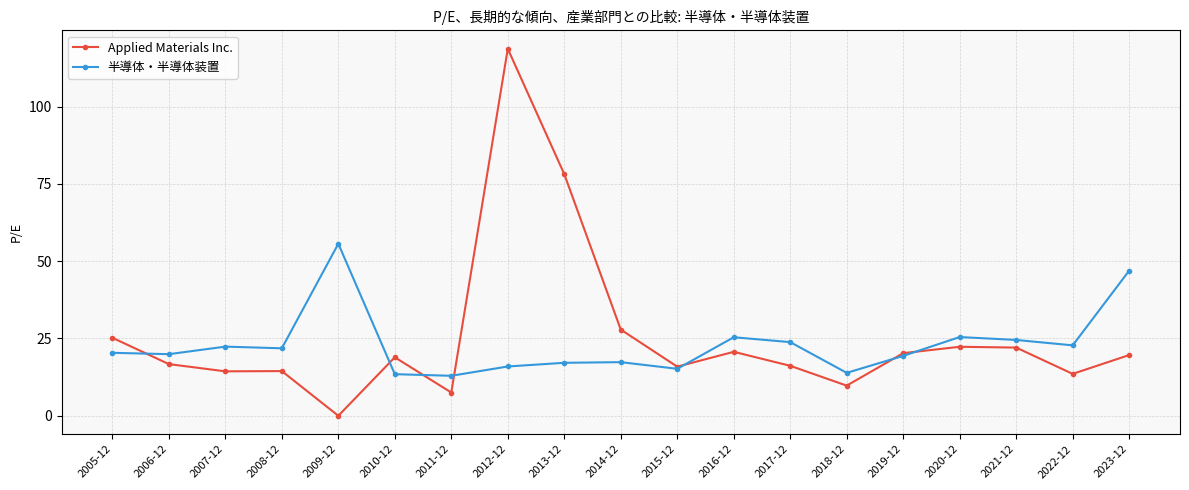

True or false: 半導体・半導体装置 and Applied Materials Inc. intersect in this chart.

True